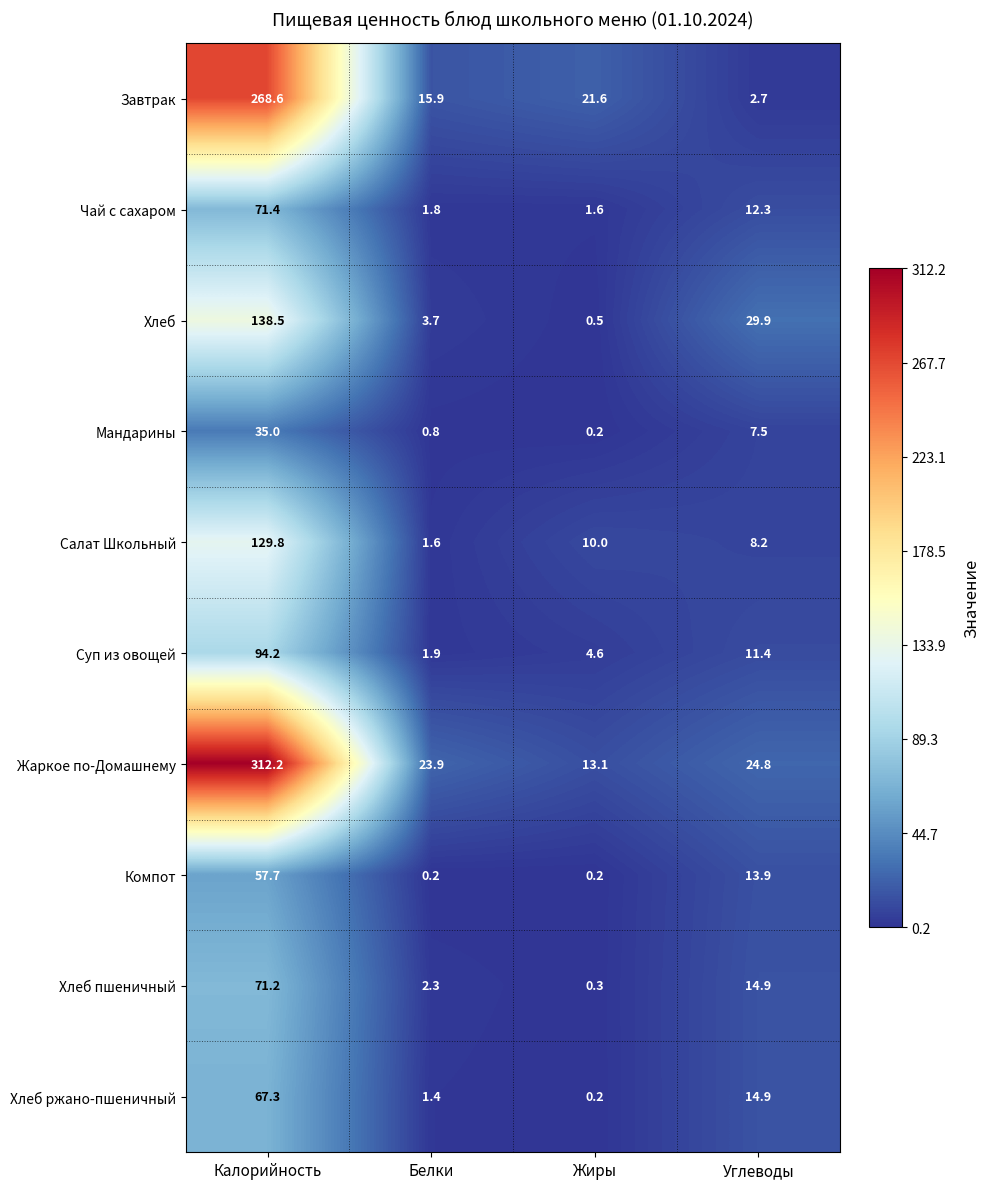

Read the Хлеб пшеничный value at Калорийность.

71.2